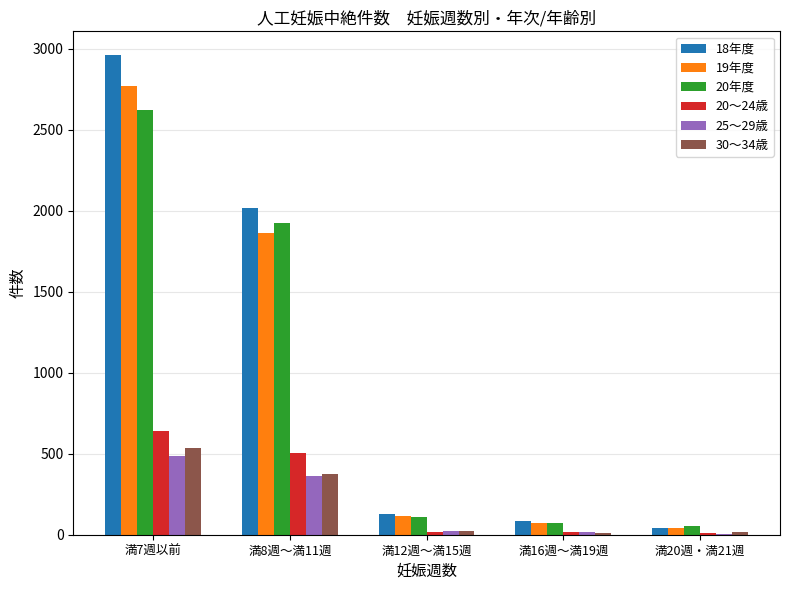

The value of 25～29歳 at 満8週～満11週 is 365. True or false?

True